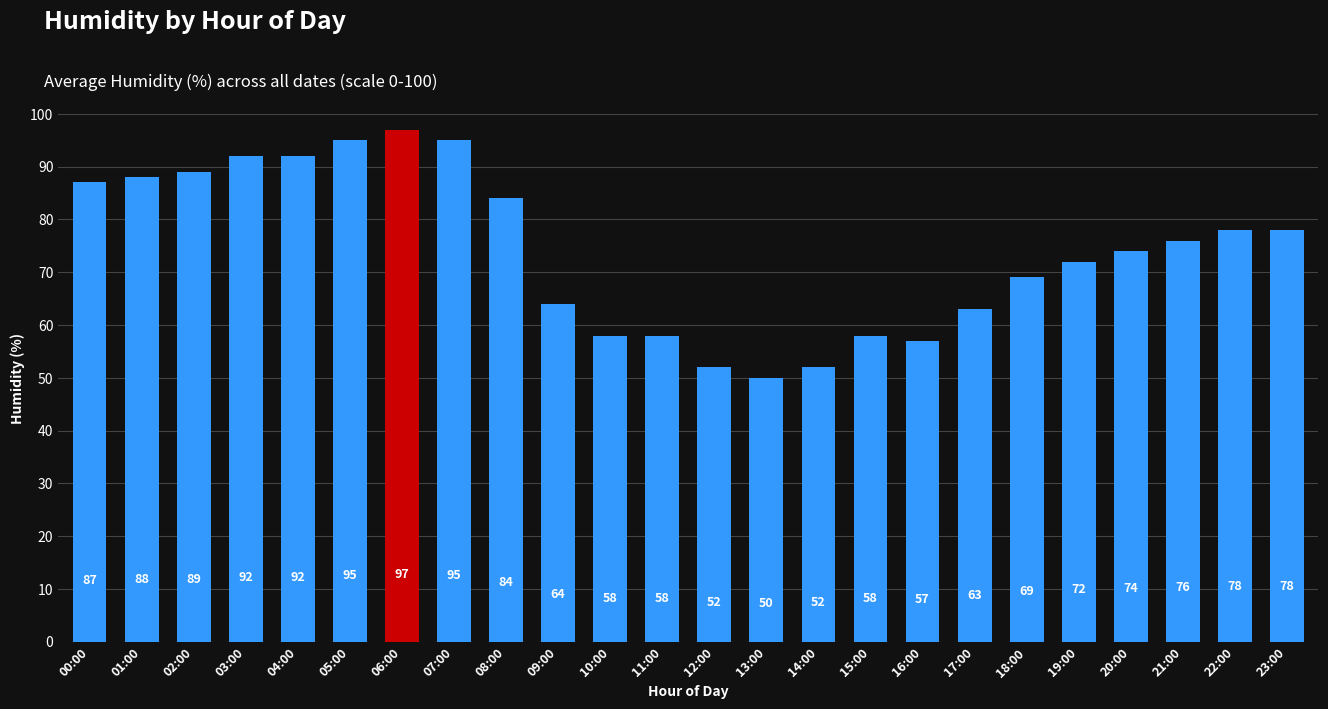

At which label is the value closest to 73?

19:00